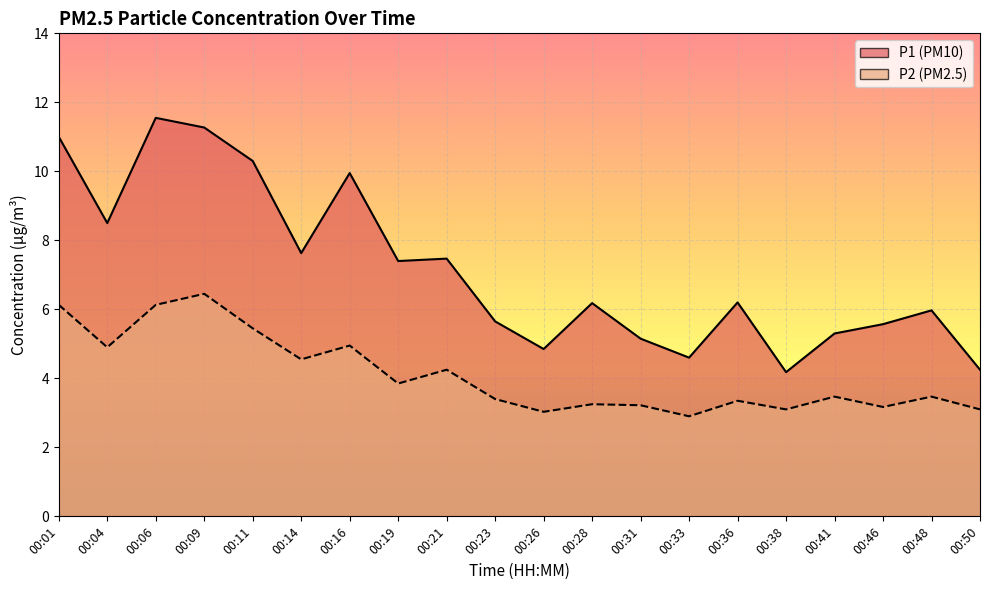

True or false: P2 has a value of 6.1 at 00:01.

True